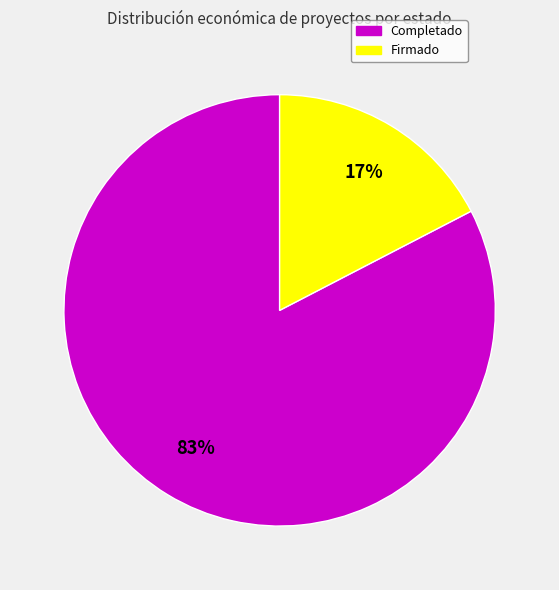

To the nearest percent, what is the average slice percentage?

50%